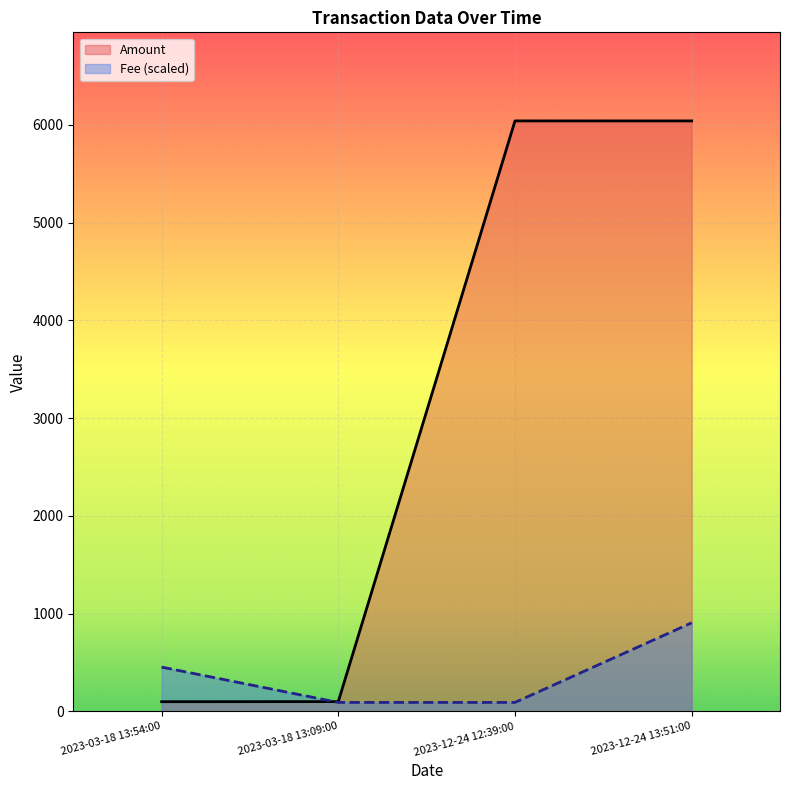

What are all the series names shown in the legend?

Amount, Fee (scaled)